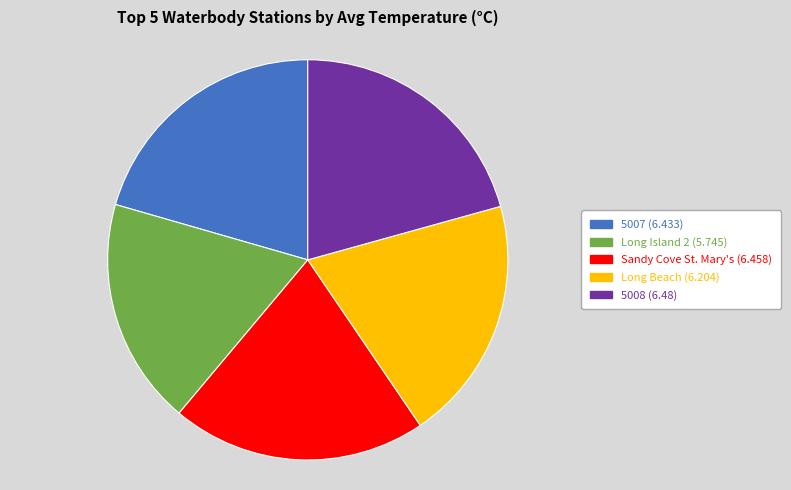

Is there any slice that represents more than half of the pie?

No